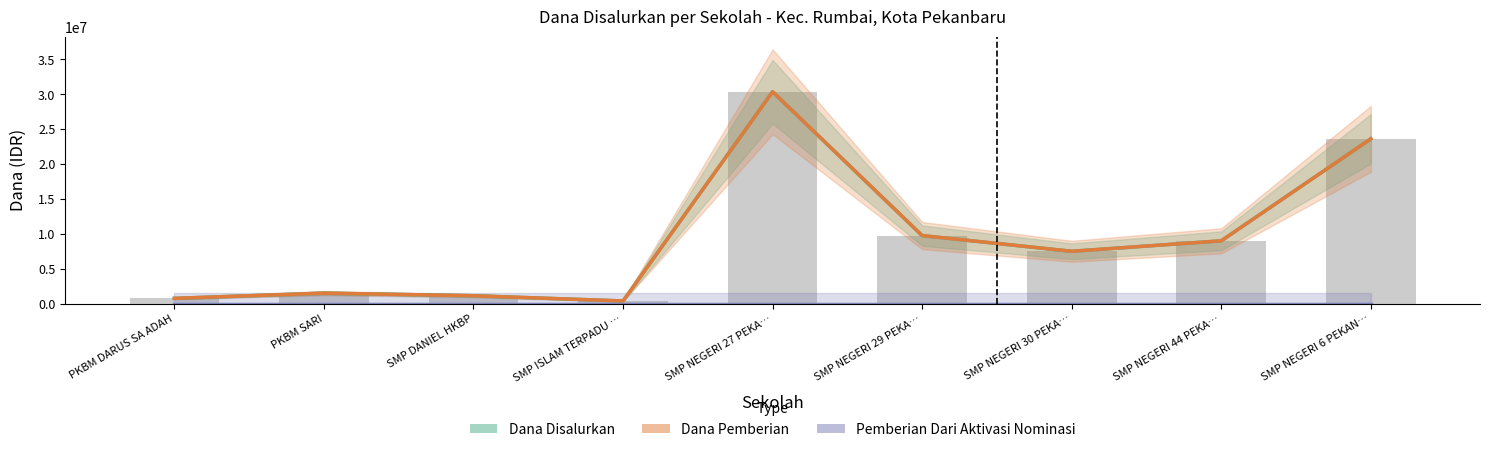

Reading left to right, extract all data points from this chart.

Dana Disalurkan: PKBM DARUS SA ADAH=750000	PKBM SARI=1500000	SMP DANIEL HKBP=1125000	SMP ISLAM TERPADU …=375000	SMP NEGERI 27 PEKA…=30375000	SMP NEGERI 29 PEKA…=9750000	SMP NEGERI 30 PEKA…=7500000	SMP NEGERI 44 PEKA…=9000000	SMP NEGERI 6 PEKAN…=23625000
Dana Pemberian: PKBM DARUS SA ADAH=750000	PKBM SARI=1500000	SMP DANIEL HKBP=1125000	SMP ISLAM TERPADU …=375000	SMP NEGERI 27 PEKA…=30375000	SMP NEGERI 29 PEKA…=9750000	SMP NEGERI 30 PEKA…=7500000	SMP NEGERI 44 PEKA…=9000000	SMP NEGERI 6 PEKAN…=23625000
Pemberian Dari Aktivasi Nominasi: PKBM DARUS SA ADAH=0	PKBM SARI=0	SMP DANIEL HKBP=0	SMP ISLAM TERPADU …=0	SMP NEGERI 27 PEKA…=0	SMP NEGERI 29 PEKA…=0	SMP NEGERI 30 PEKA…=0	SMP NEGERI 44 PEKA…=0	SMP NEGERI 6 PEKAN…=0